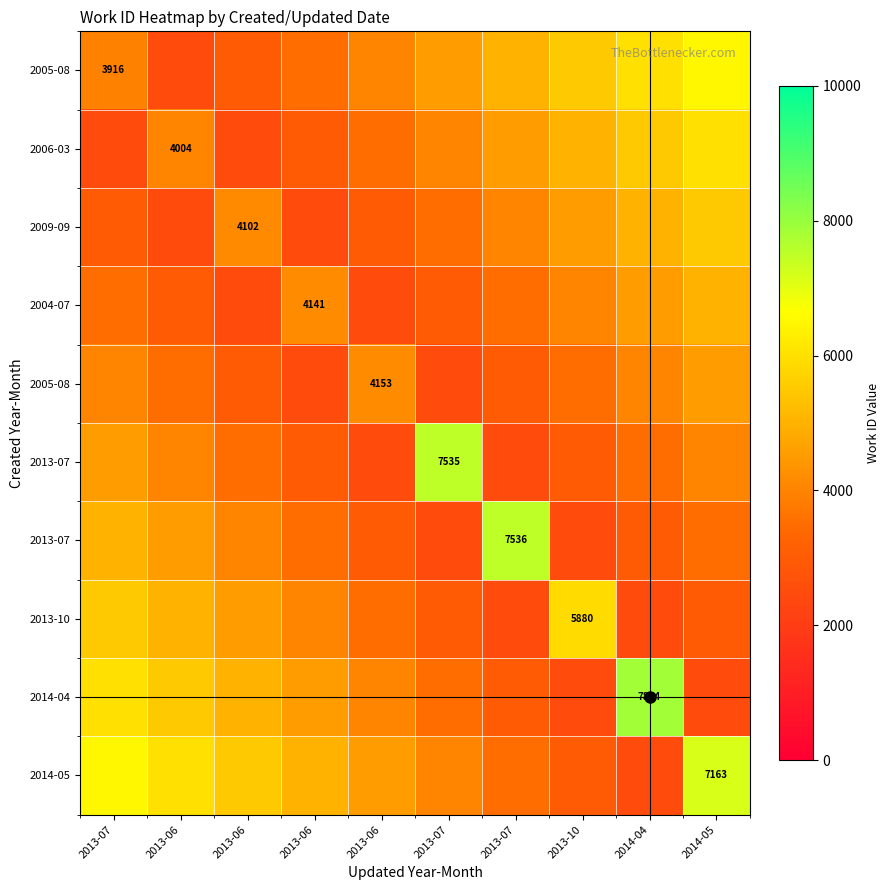

How many series are shown in this chart?

10